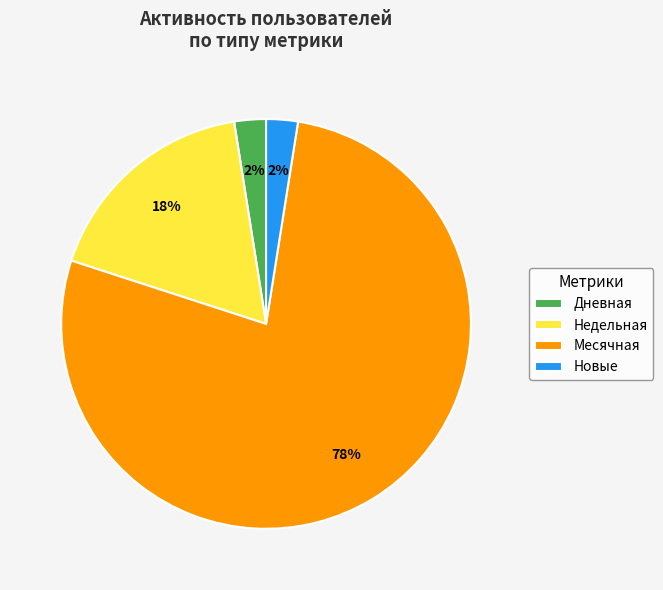

True or false: Месячная accounts for 63% of the total.

False